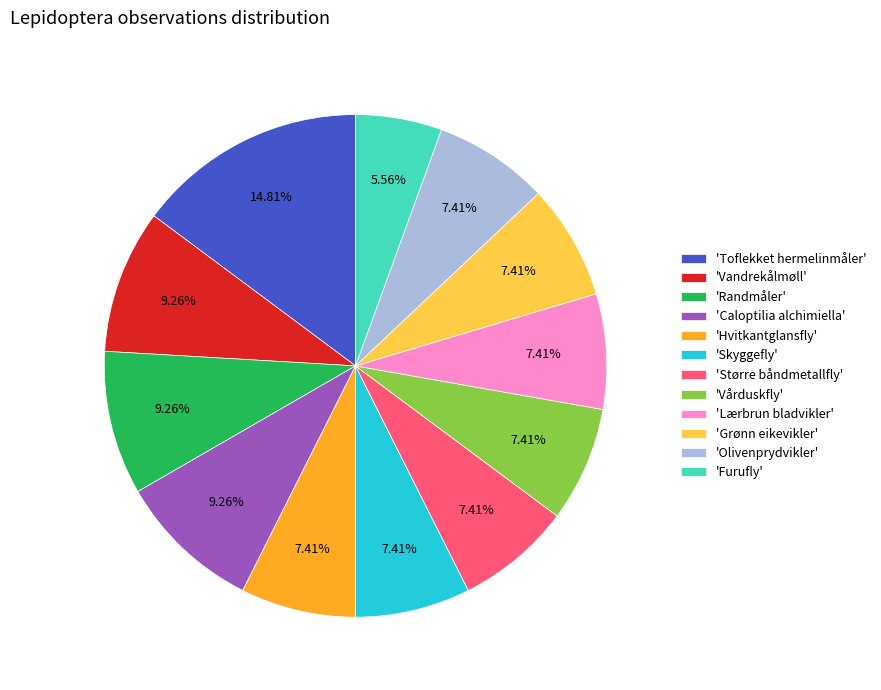

What is the largest slice in the pie chart?

'Toflekket hermelinmåler'